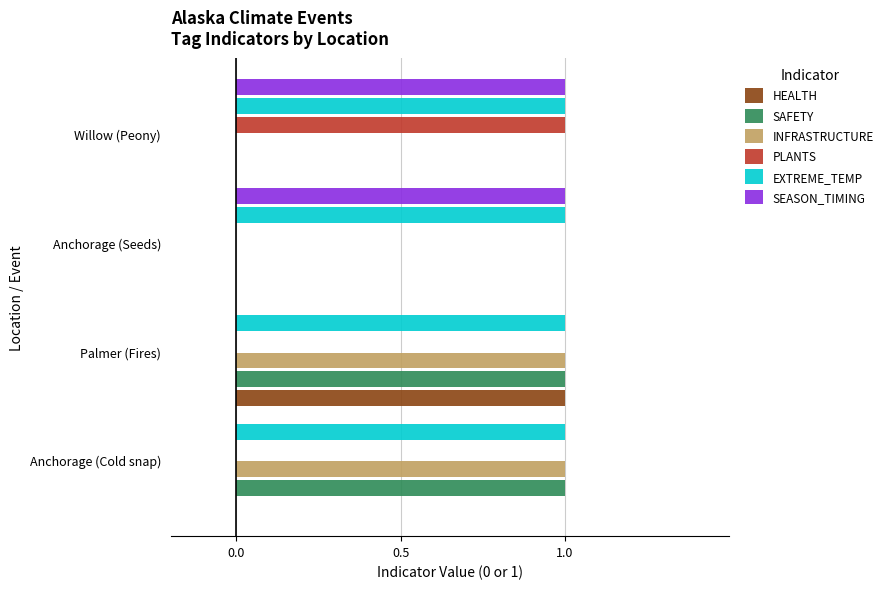

What are all the series names shown in the legend?

HEALTH, SAFETY, INFRASTRUCTURE, PLANTS, EXTREME_TEMP, SEASON_TIMING